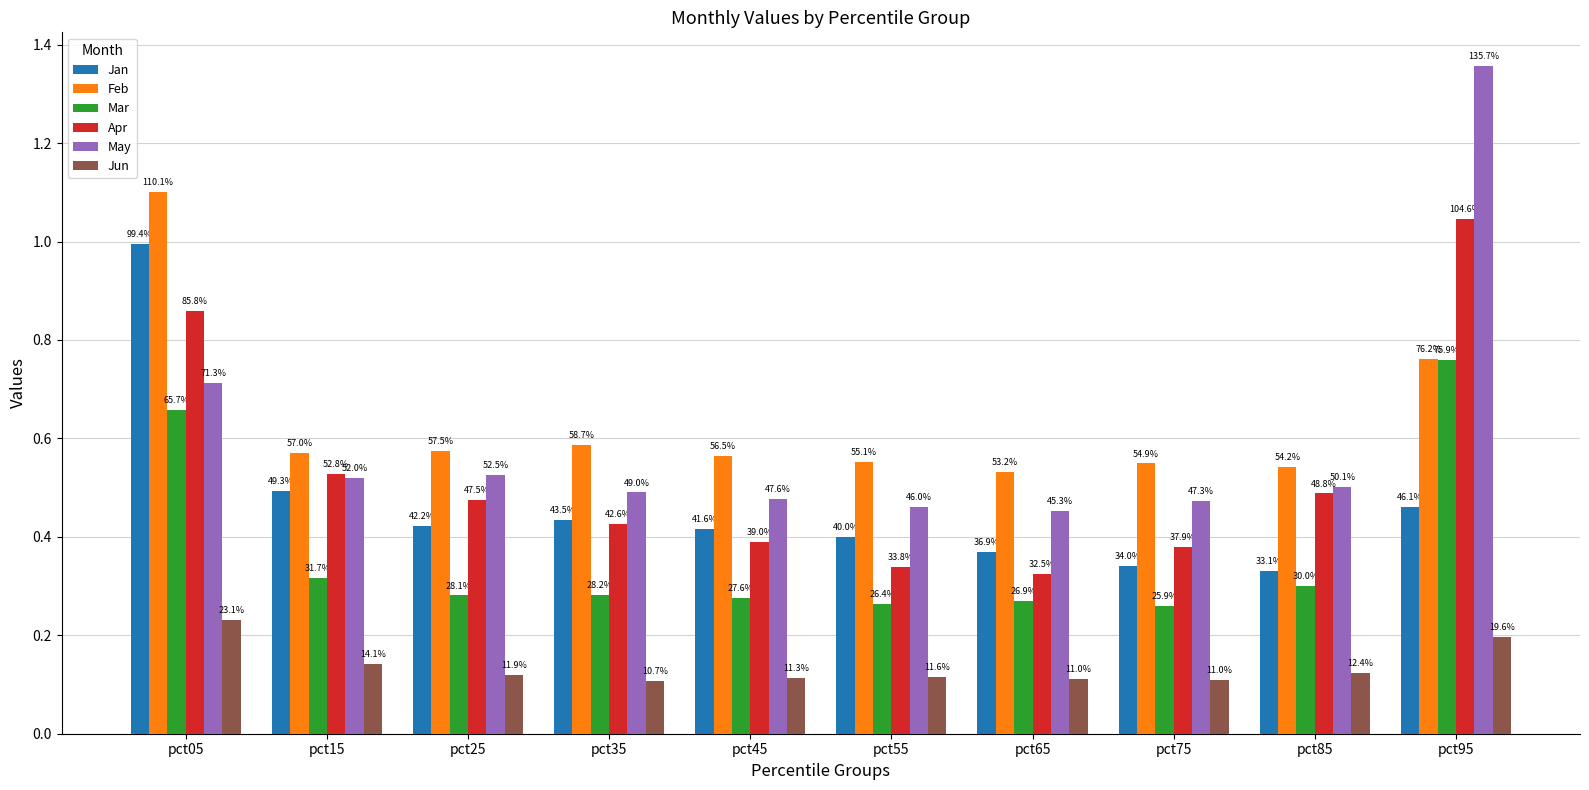

What are all the series names shown in the legend?

Jan, Feb, Mar, Apr, May, Jun